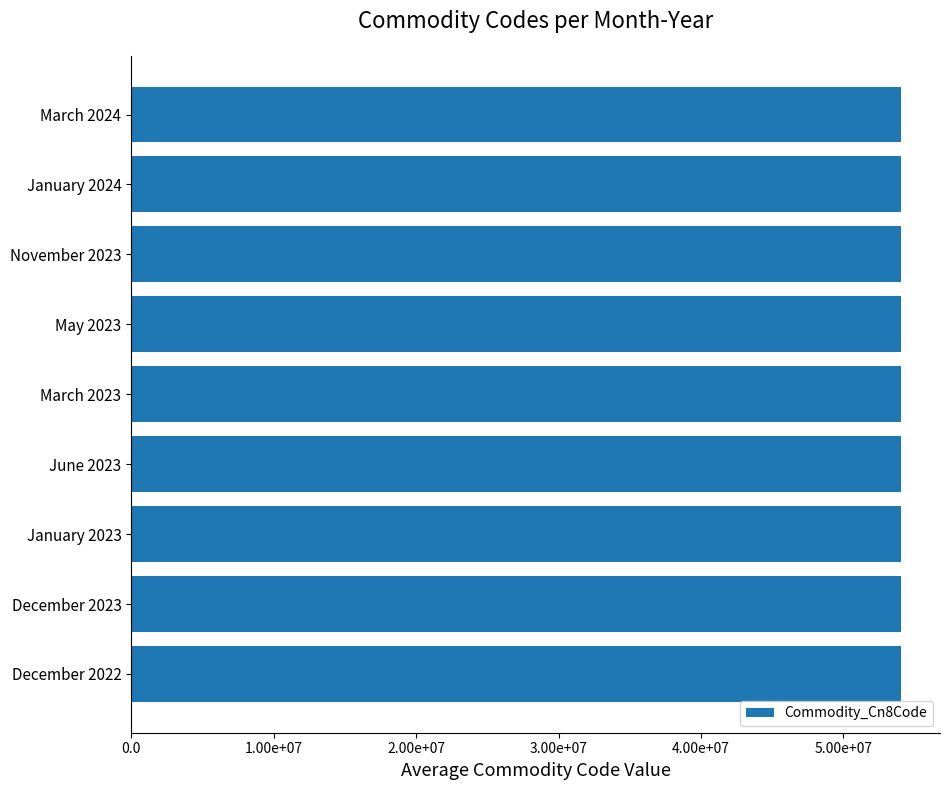

What is the label of the 8th bar from the left?

January 2024